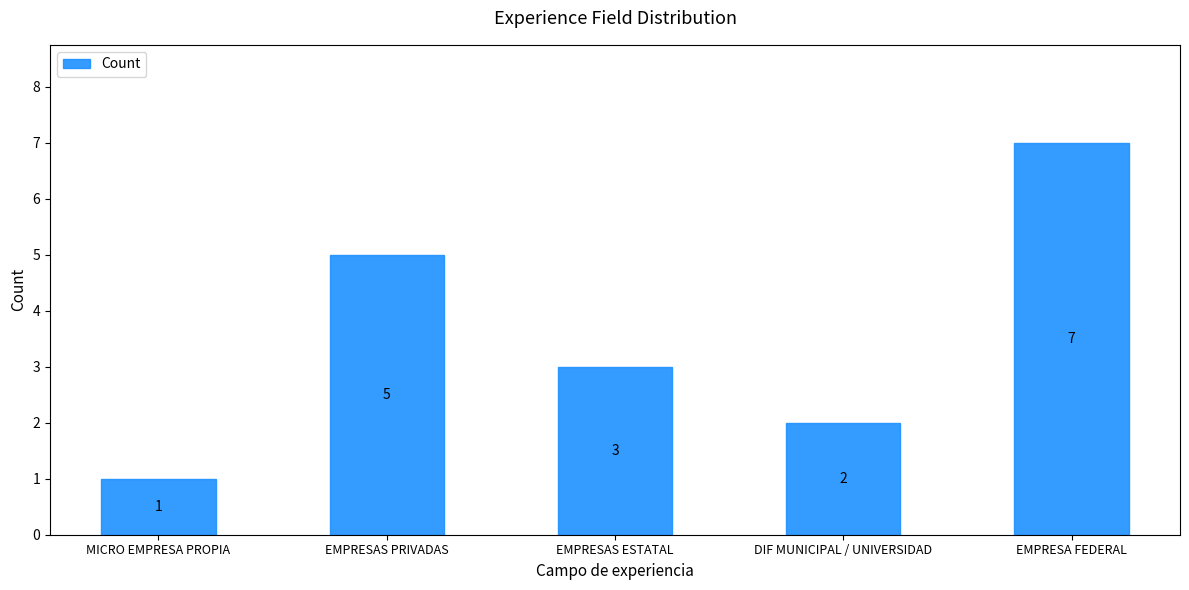

What is the smallest value displayed?

1